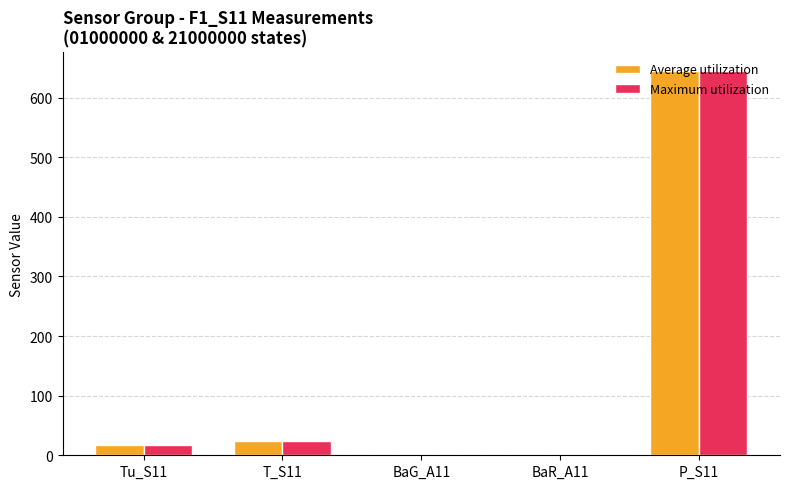

What is the sum of all Maximum utilization values?

687.2